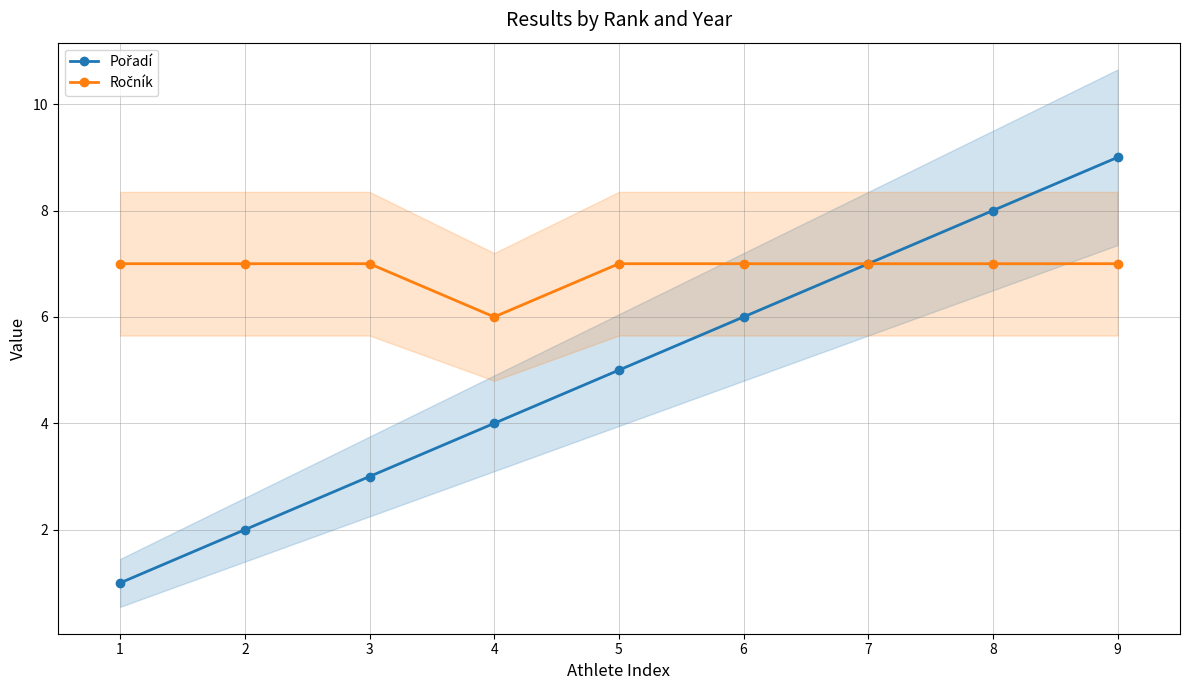

True or false: Ročník and Pořadí intersect in this chart.

False